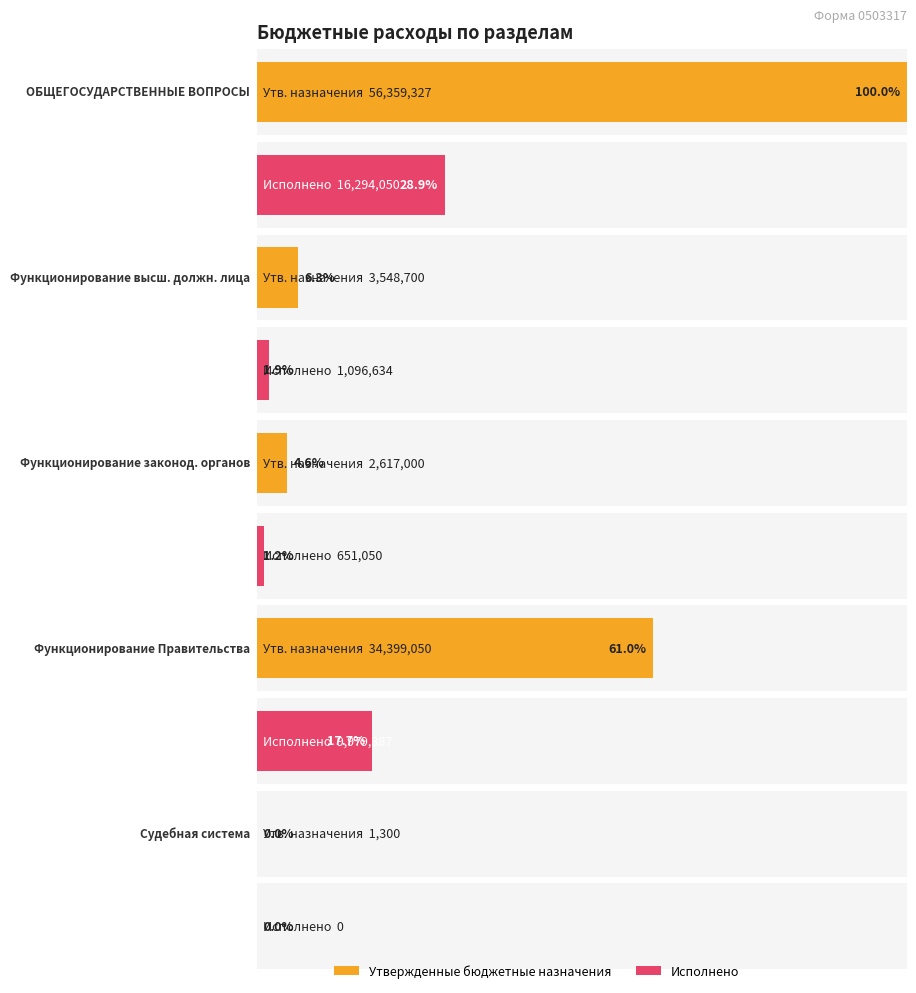

List the labels in order of Утвержденные бюджетные назначения value, smallest first.

Судебная система, Функционирование законодательных органов, Функционирование высшего должностного лица, Функционирование Правительства, ОБЩЕГОСУДАРСТВЕННЫЕ ВОПРОСЫ